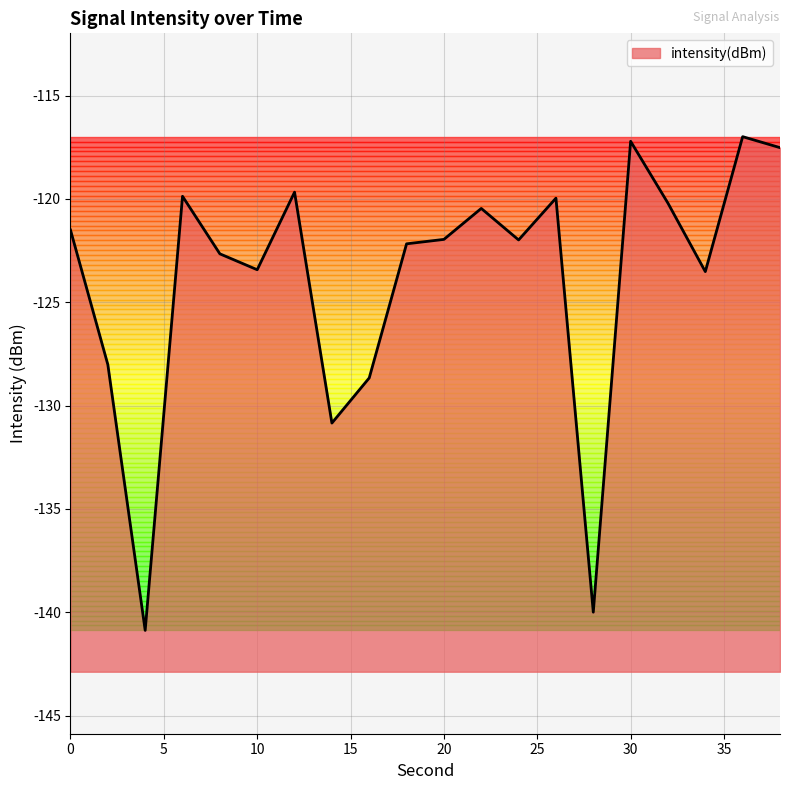

What is the difference between the values at 14 and 12?

11.2